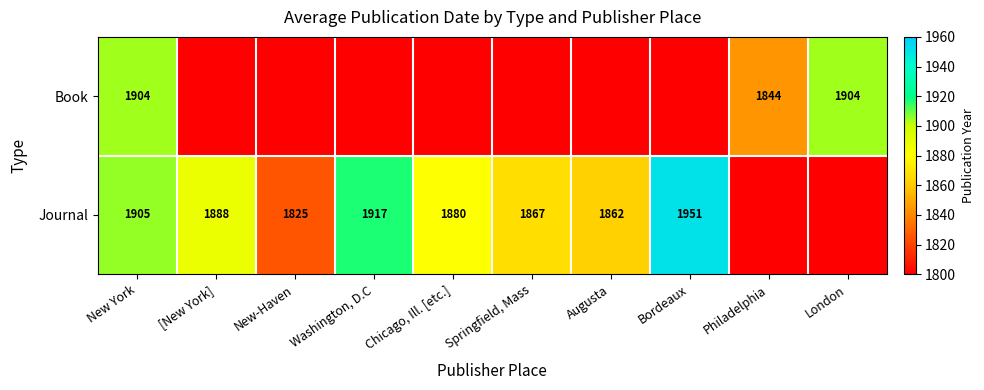

How many data points does each series have?

10